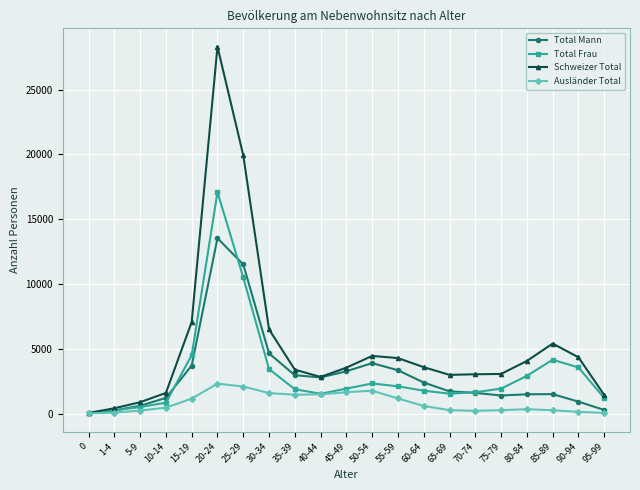

At which label is Total Frau closest to 8557?

25-29